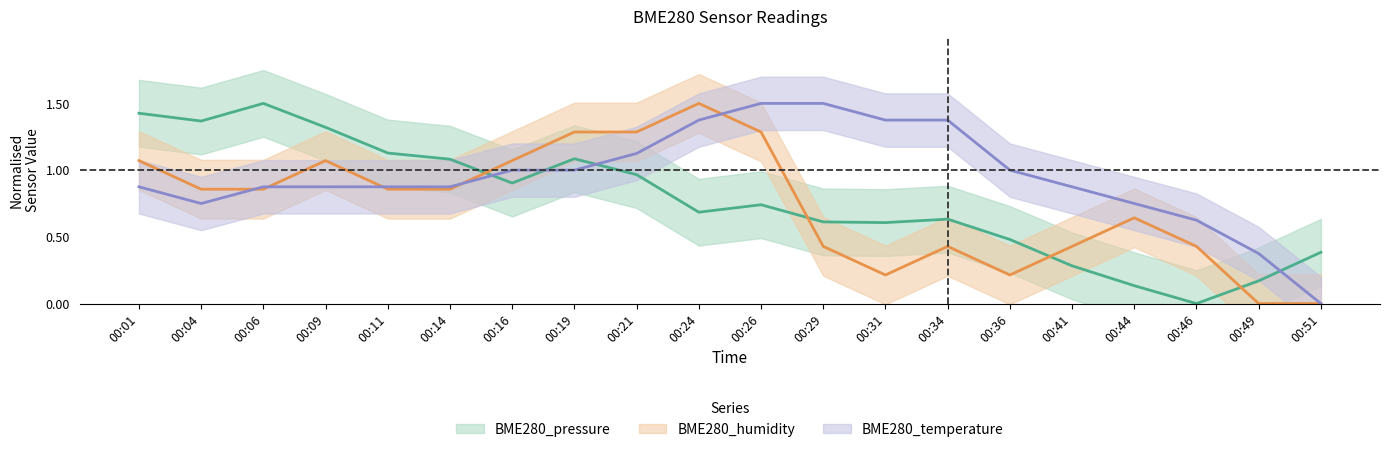

What are all the series names shown in the legend?

BME280_pressure, BME280_temperature, BME280_humidity